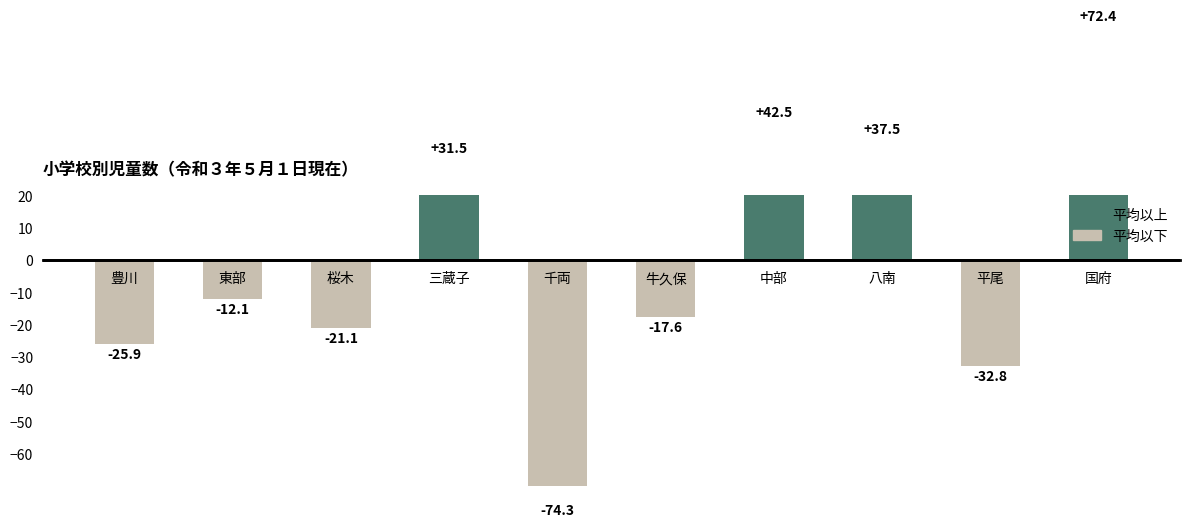

What is the sum of all values?

0.1